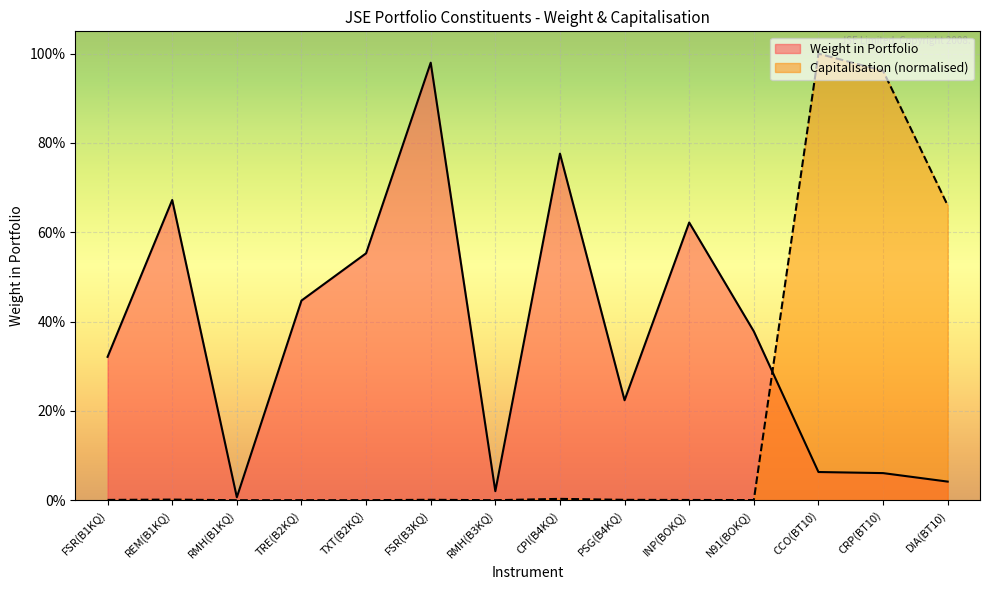

How many intersections are there between Capitalisation and Weight in Portfolio?

1